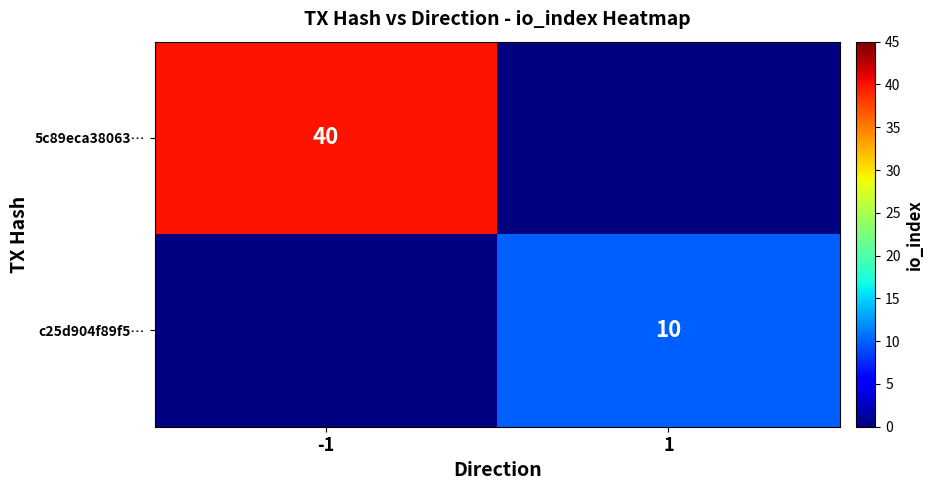

How many data points does each series have?

2